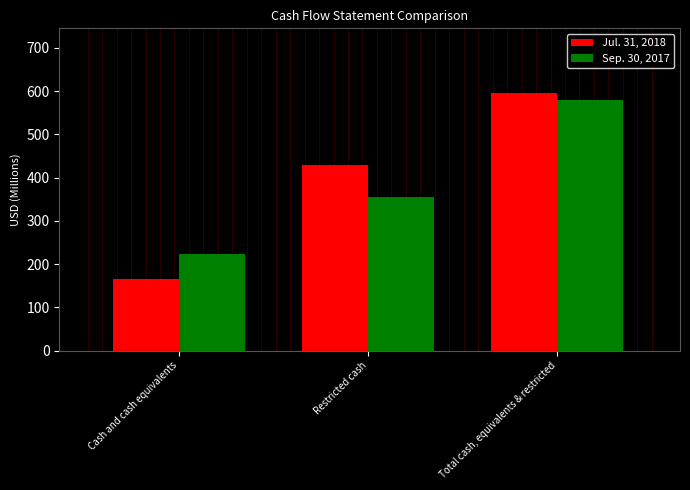

What is the highest value of the Sep. 30, 2017 series?

580